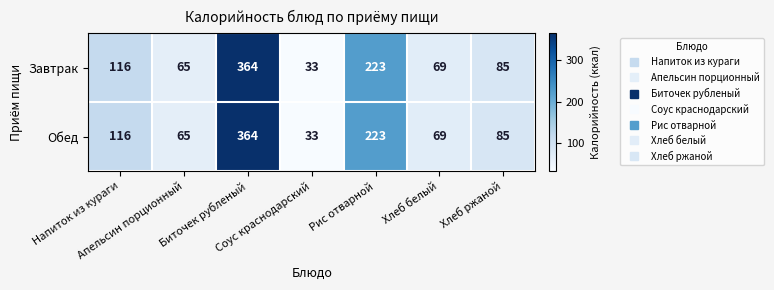

What is the average value of the Завтрак series?

136